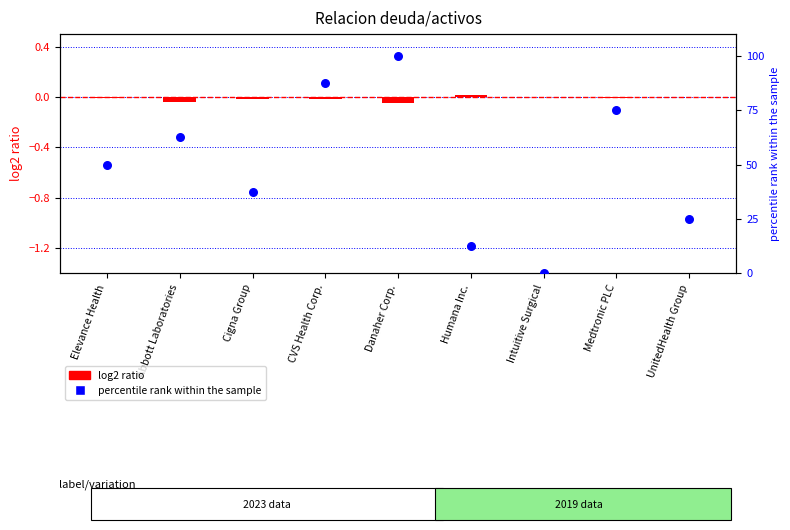

At how many categories does at least one series exceed 44?

5